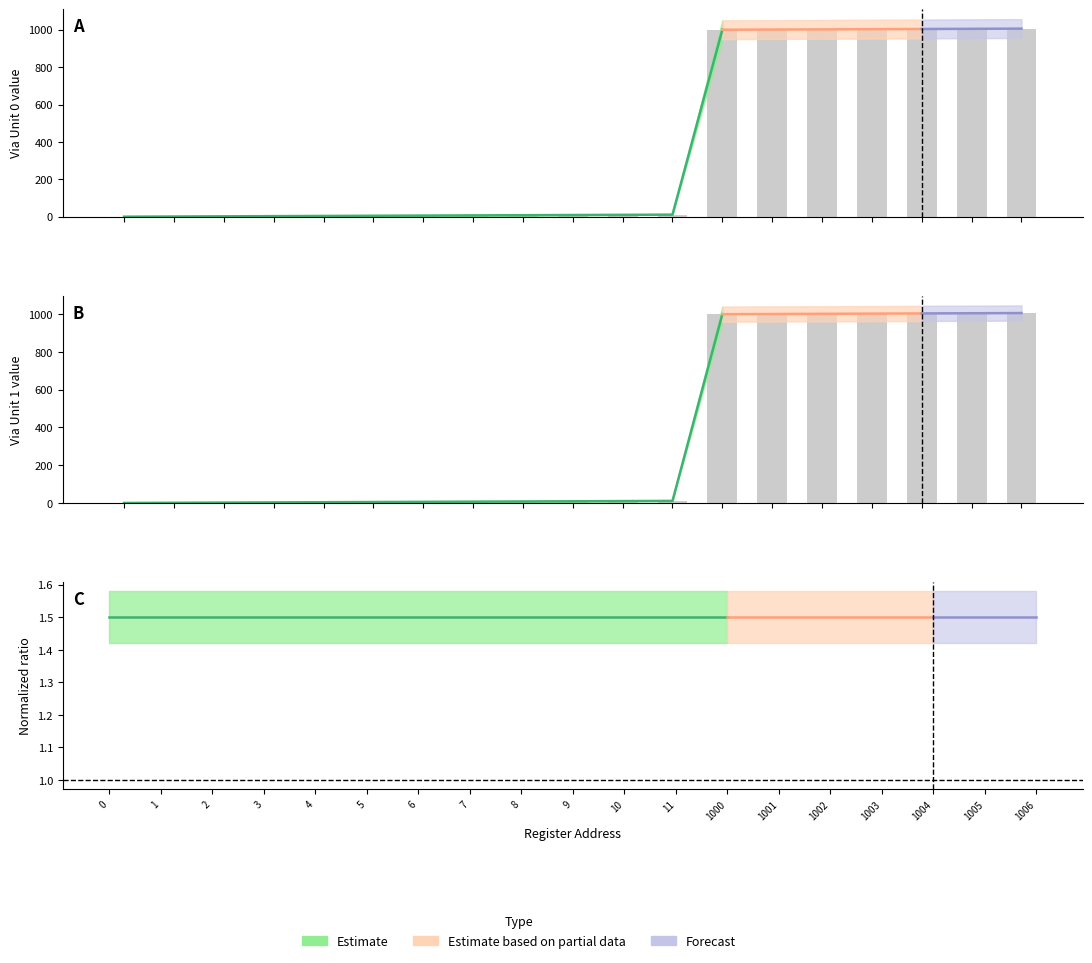

The Via Unit 0 series shows 1317 at 1000. True or false?

False